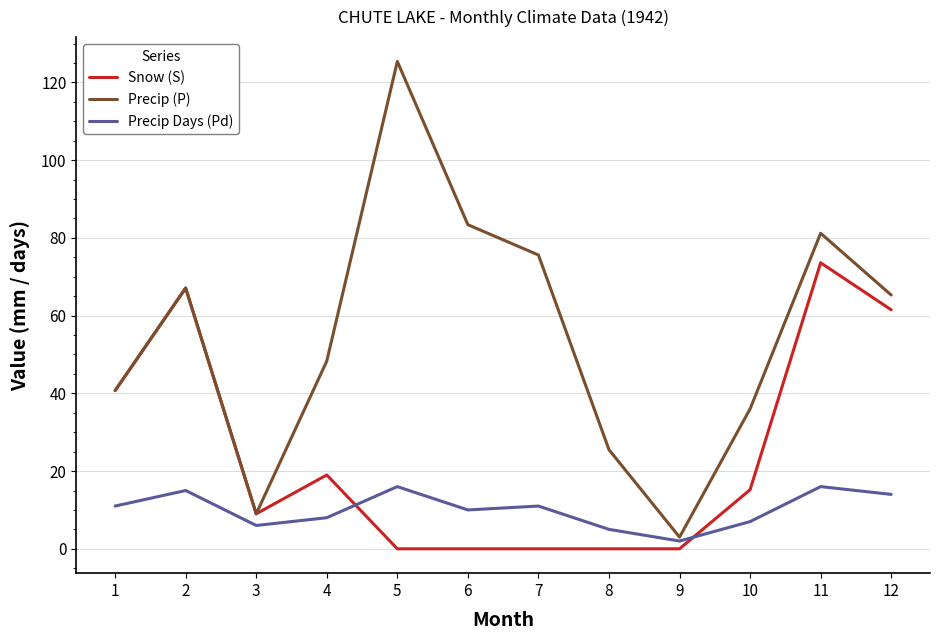

True or false: Precip (P) has a value of 26.8 at 1.

False